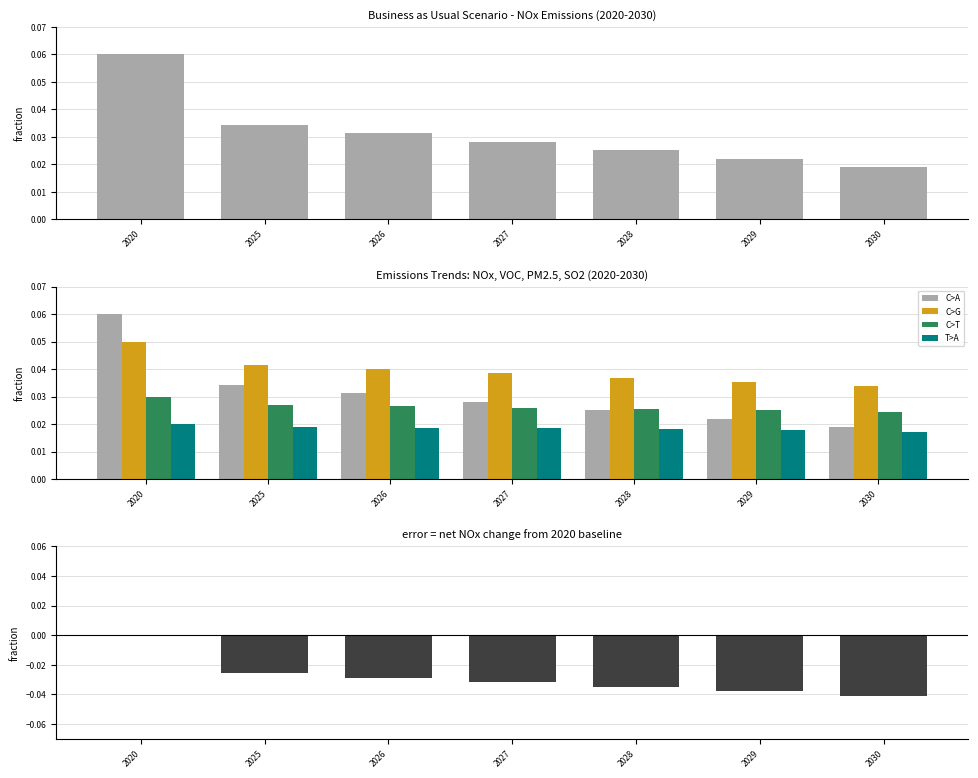

What is the value of the NOx bar at the 1st from the left?

0.1